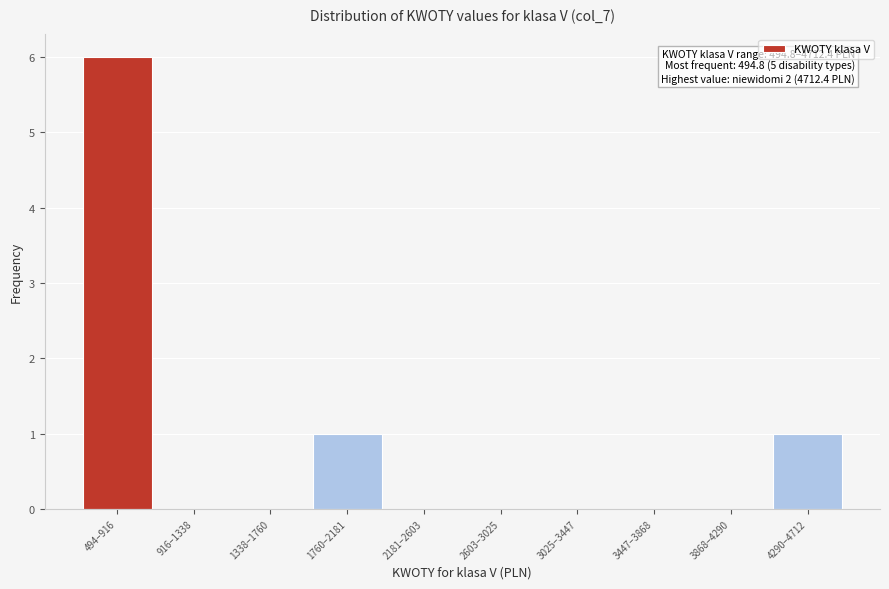

Reading left to right, extract all data points from this chart.

494–916=6	916–1338=0	1338–1760=0	1760–2181=1	2181–2603=0	2603–3025=0	3025–3447=0	3447–3868=0	3868–4290=0	4290–4712=1